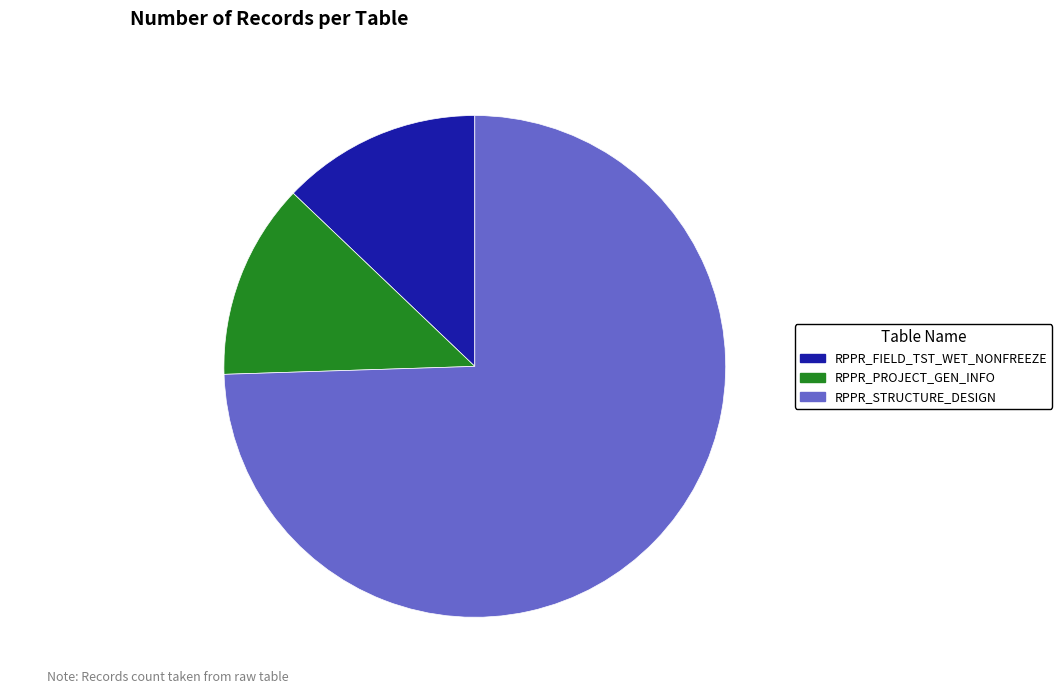

To the nearest percent, what is the difference between the RPPR_FIELD_TST_WET_NONFREEZE and RPPR_STRUCTURE_DESIGN slice percentages?

62%